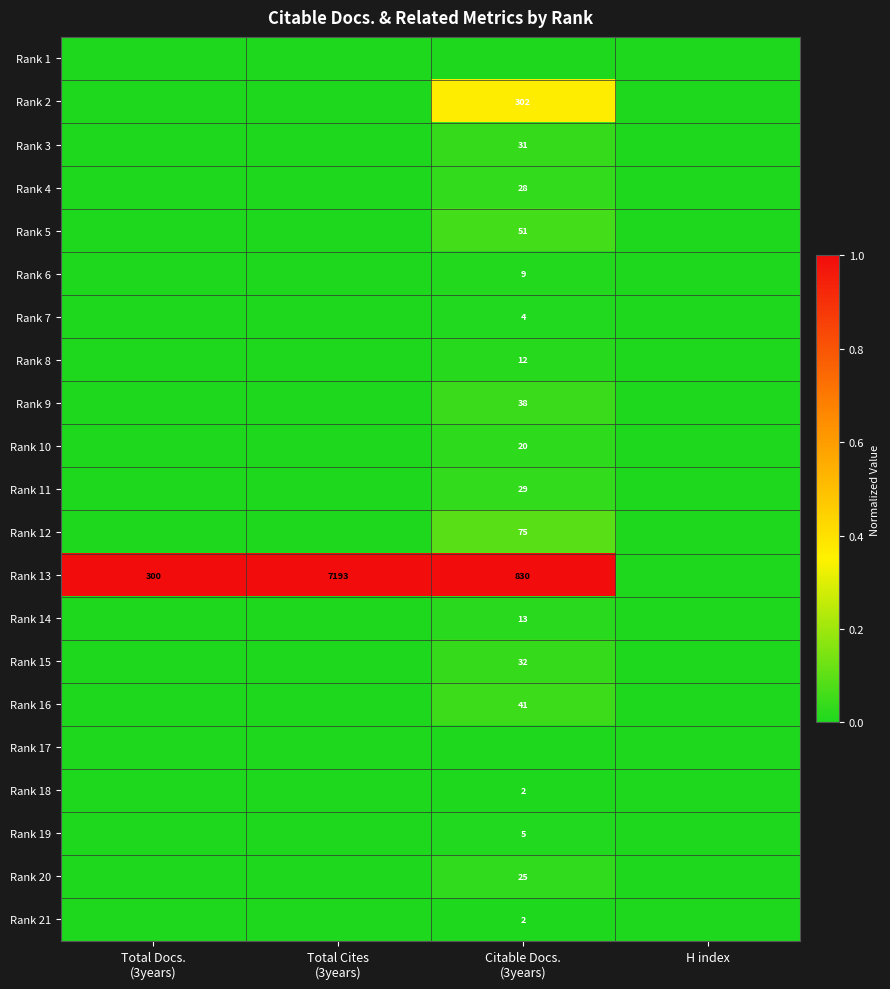

The Rank 2 series shows 0.0 at Total Docs. (3years). True or false?

True